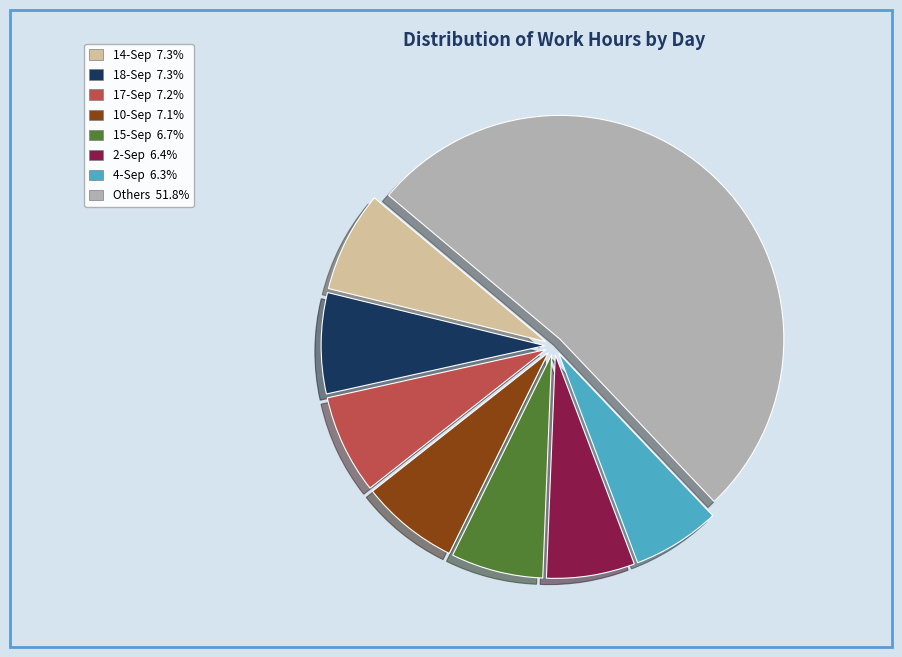

Is there a majority slice in this chart?

Yes